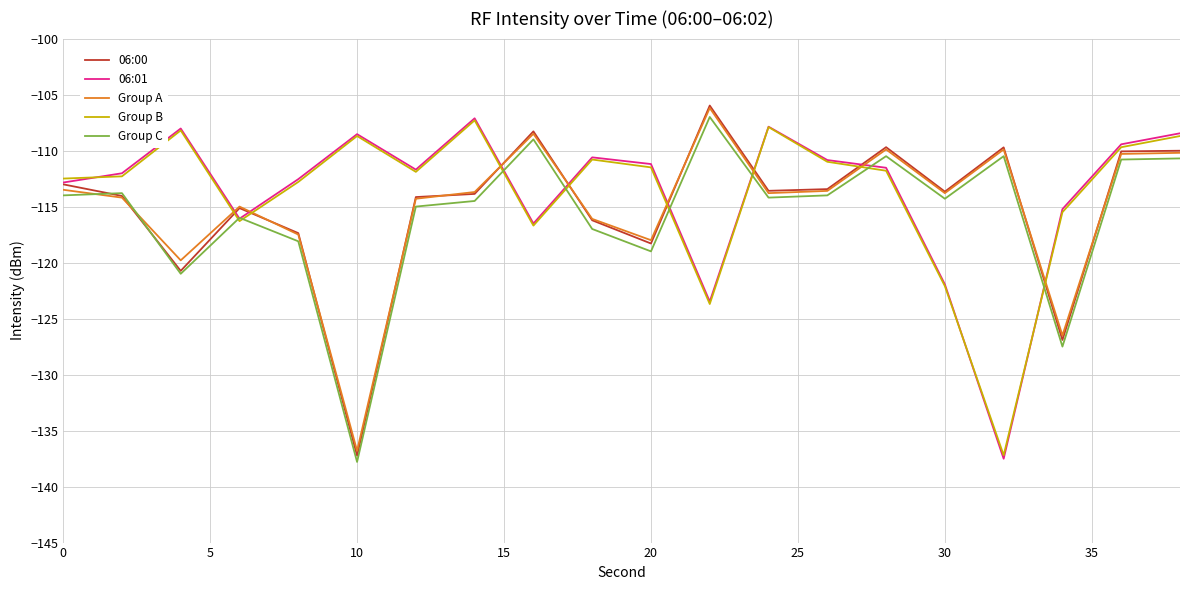

What is the minimum value shown in the chart?

-137.8